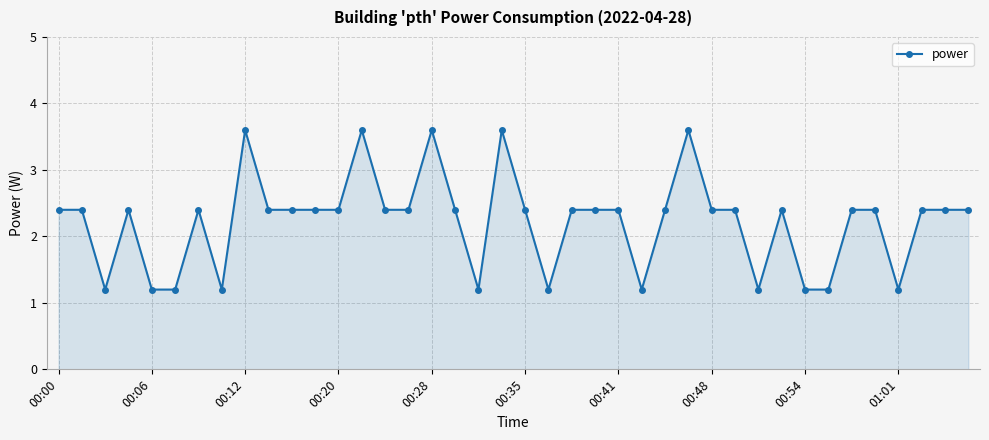

What is the greatest value displayed?

3.6